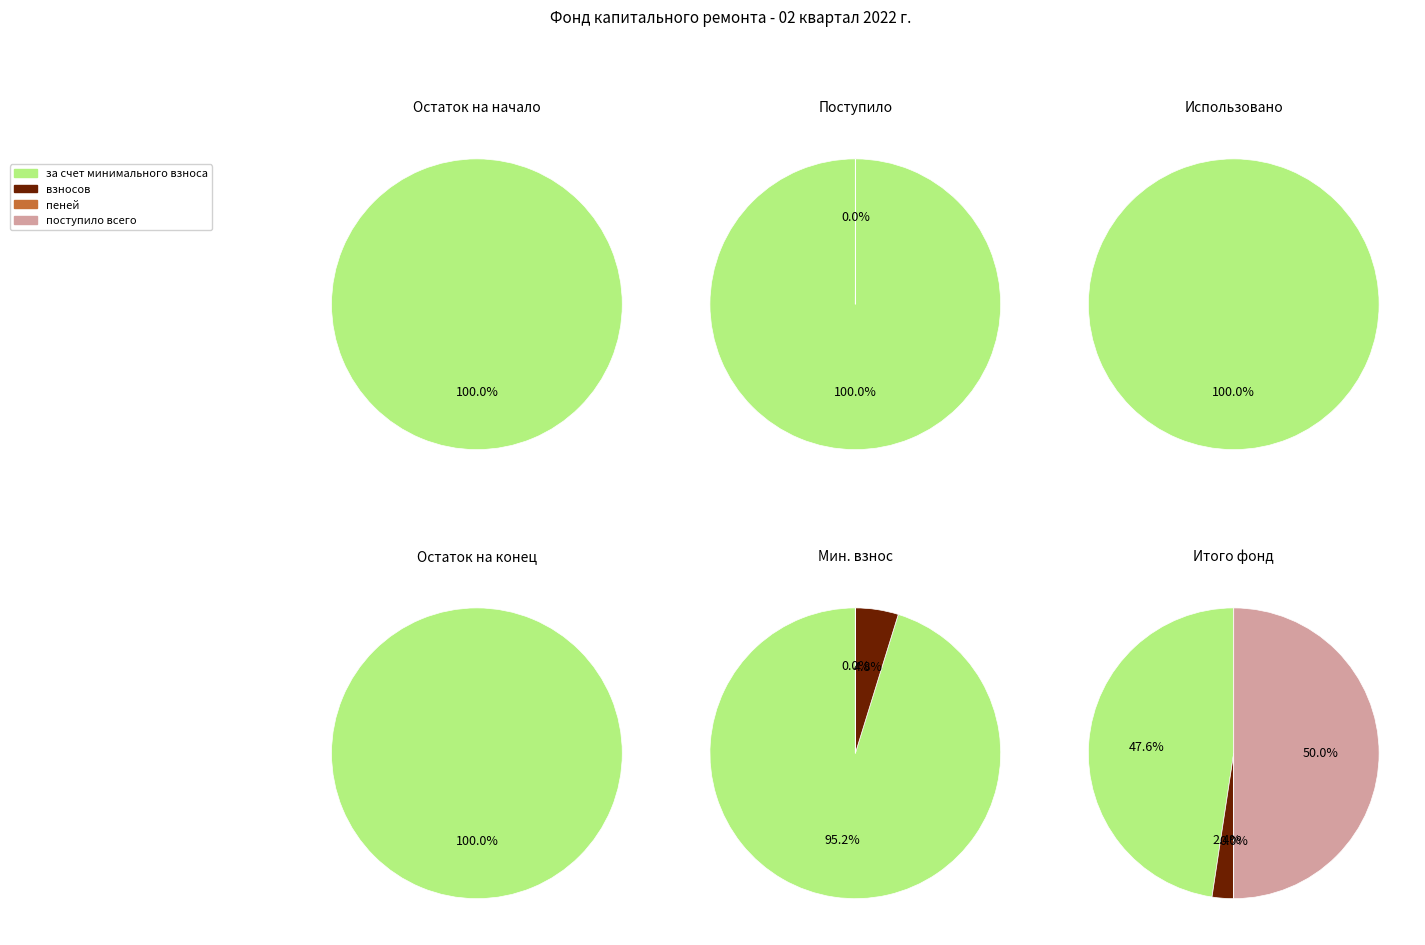

Which category has the biggest portion of the pie?

Остаток на конец